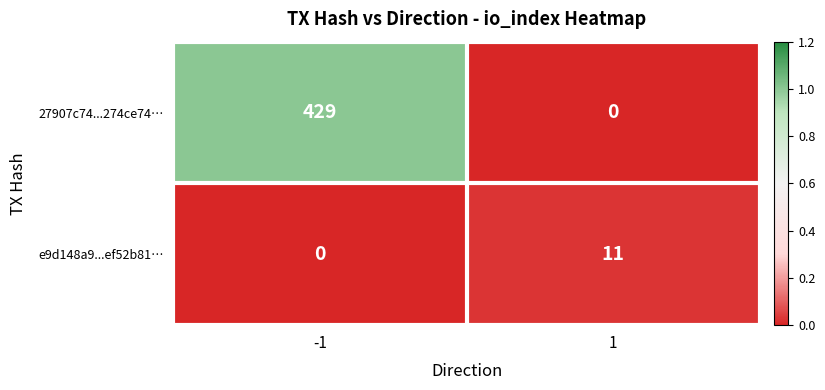

What is the maximum value for e9d148a9...ef52b81…?

11